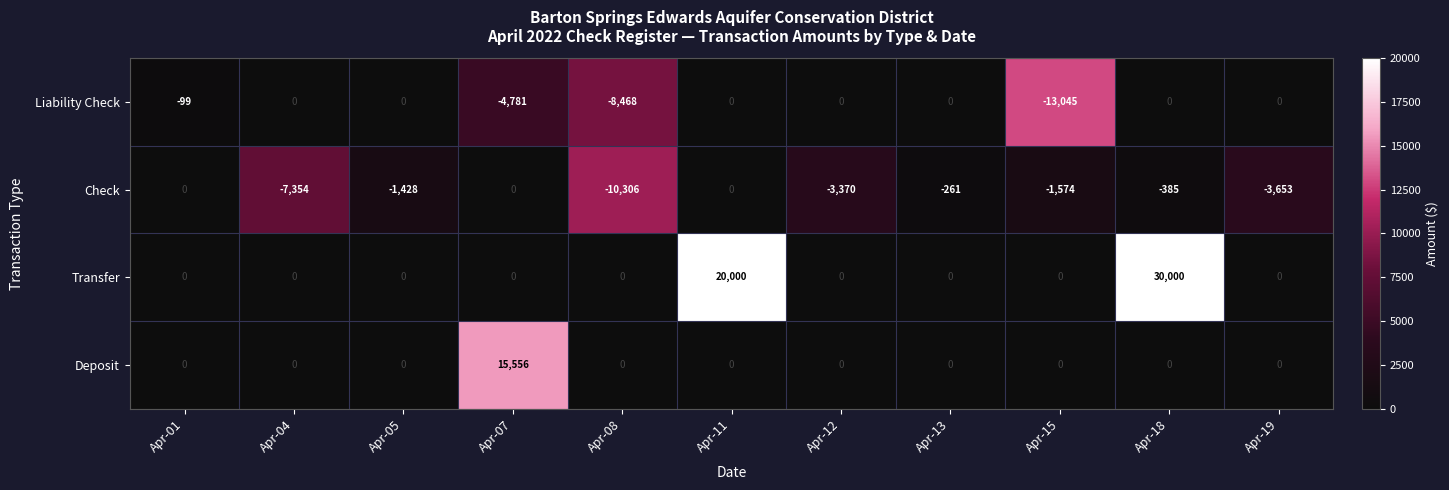

What is the greatest value displayed?

30000